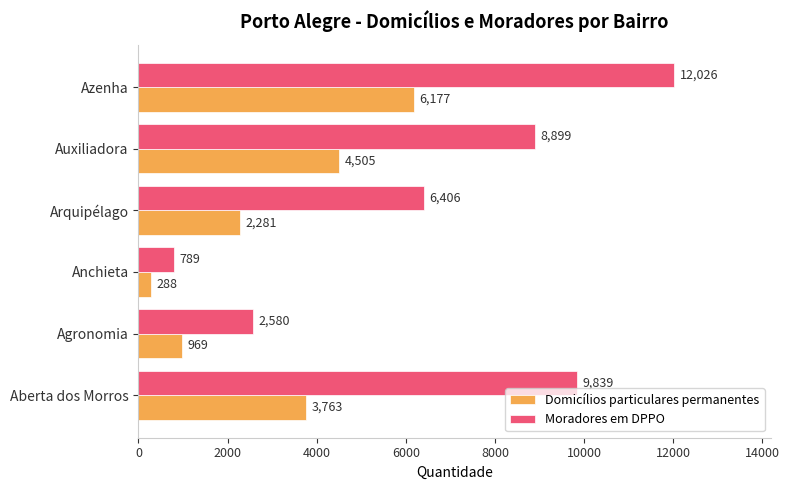

What is the approximate value of Moradores em DPPO at Anchieta?

789